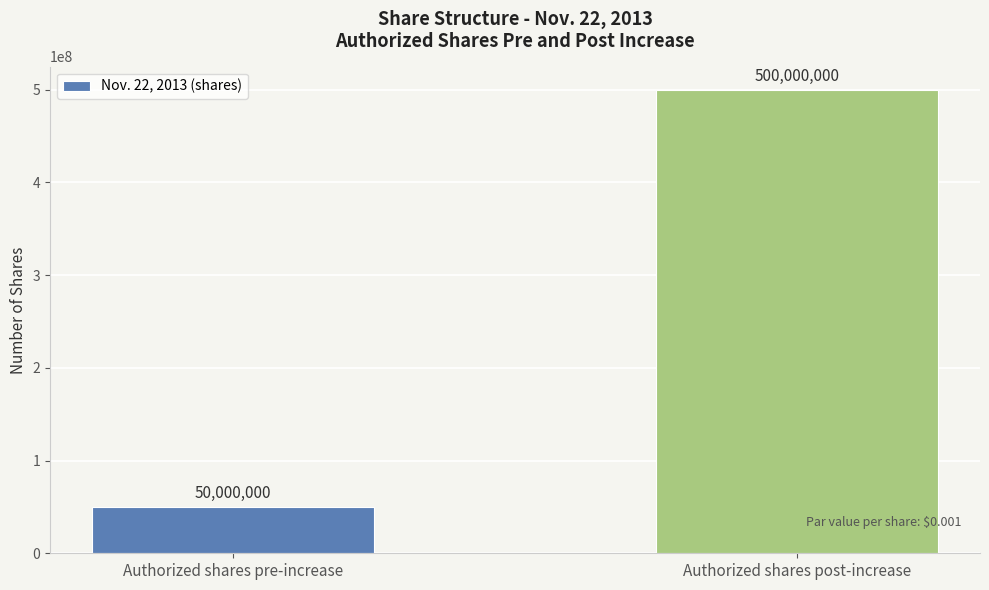

What value does the data have at Authorized shares pre-increase, to the nearest 100?

50000000